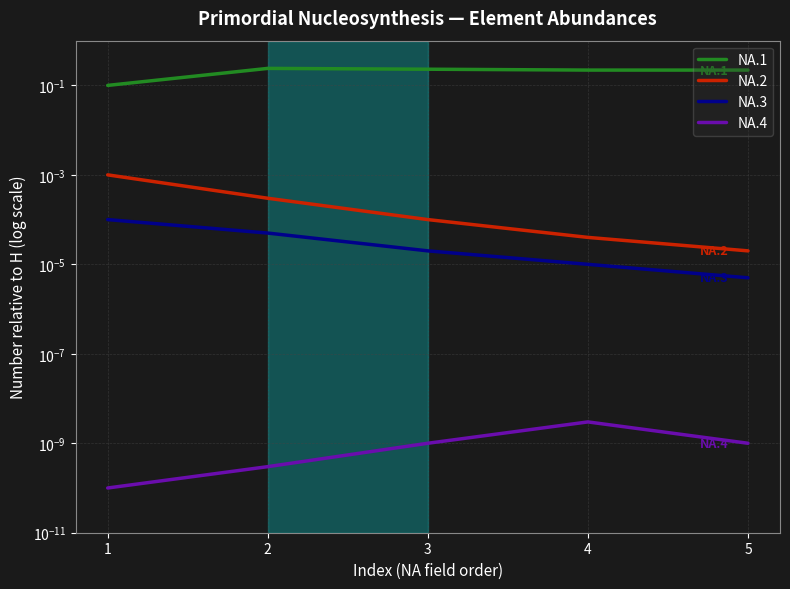

True or false: NA.1 has more than 0 interior local peaks.

True